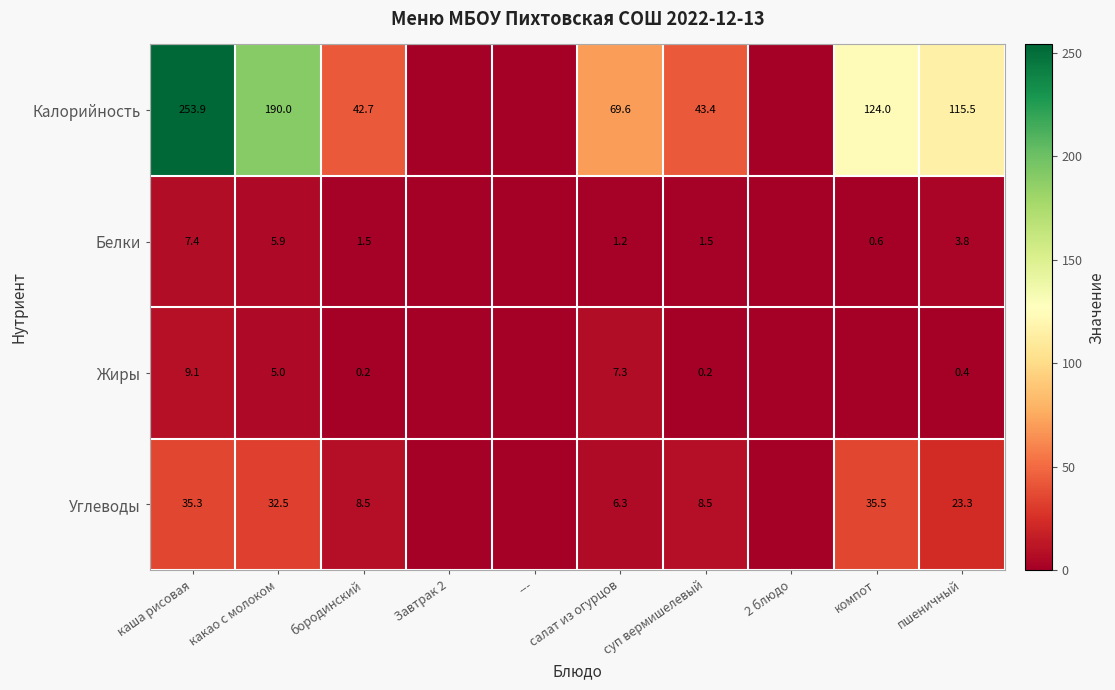

At how many categories does at least one series exceed 149?

2